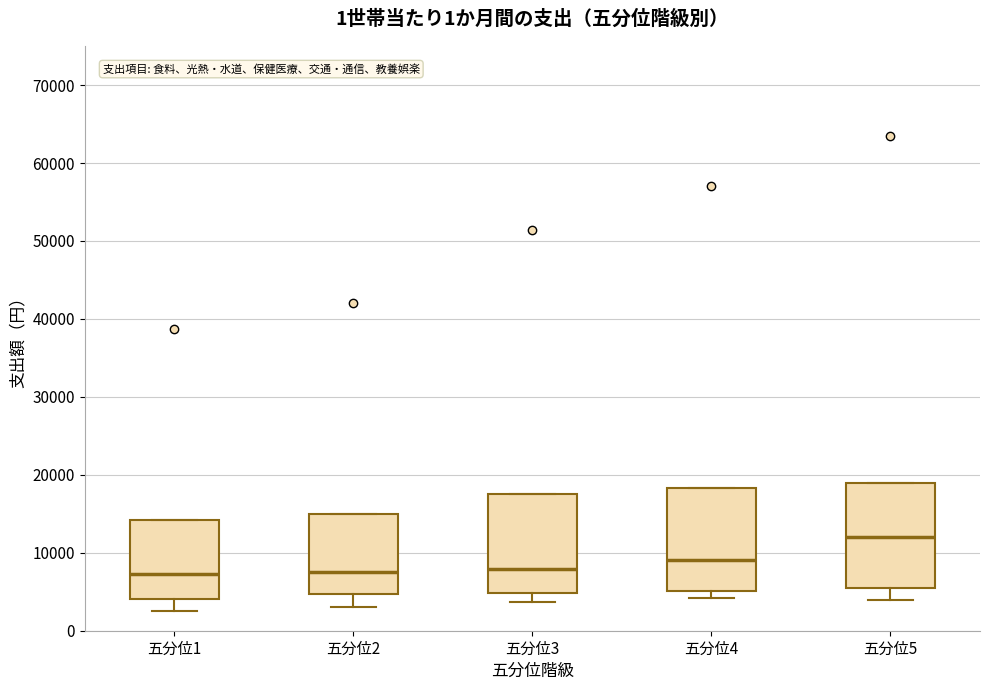

Reading left to right, read every box against the y-axis: the position of its median line, the range the box covers, and the ends of its whiskers. The values are not printed on the chart, so give them approximately, as read against the axis.

五分位1: median 7000, box 4000 to 14000, whiskers 3000 to 14000
五分位2: median 8000, box 5000 to 15000, whiskers 3000 to 15000
五分位3: median 8000, box 5000 to 18000, whiskers 4000 to 18000
五分位4: median 9000, box 5000 to 18000, whiskers 4000 to 18000
五分位5: median 12000, box 5000 to 19000, whiskers 4000 to 19000